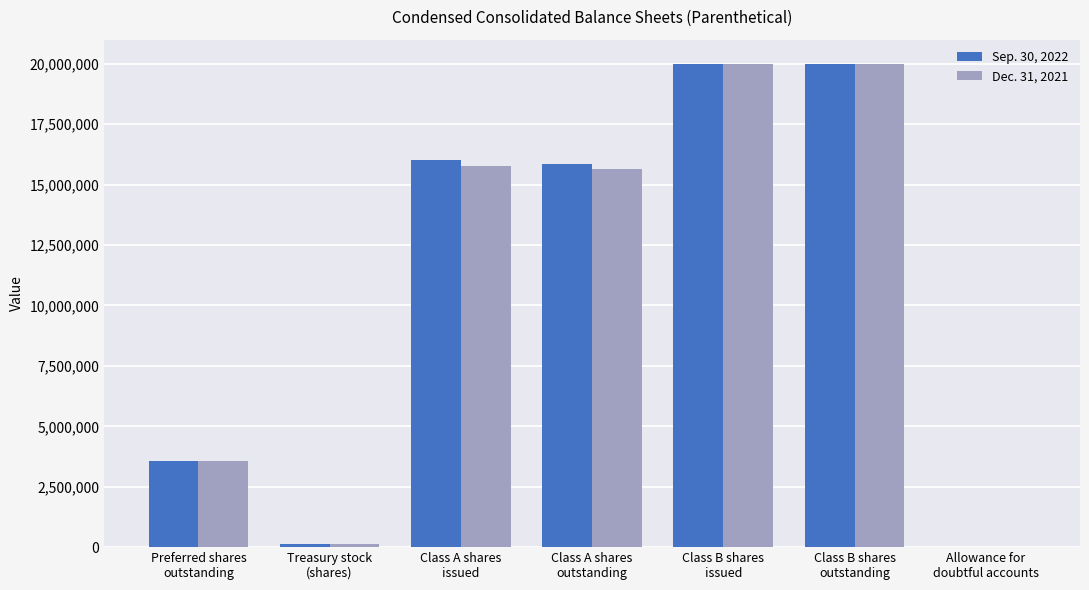

Count the number of categories in the chart.

7